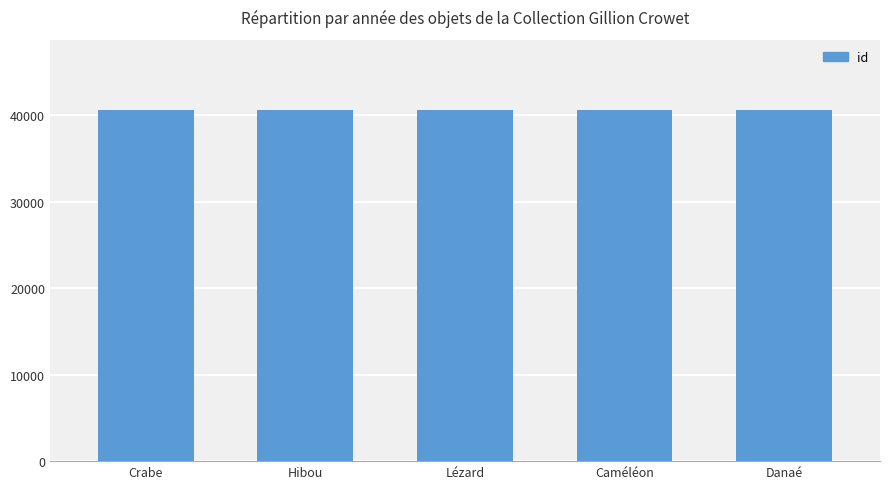

Approximately how many times larger is the value at Danaé compared to Crabe?

1.0